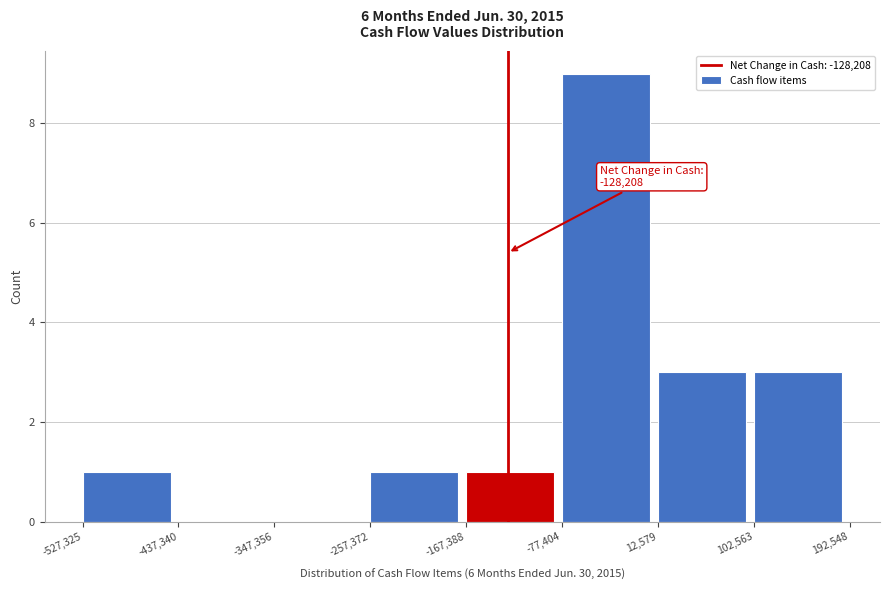

Over which range of the x-axis is the bar tallest?

-77,404 to 12,579